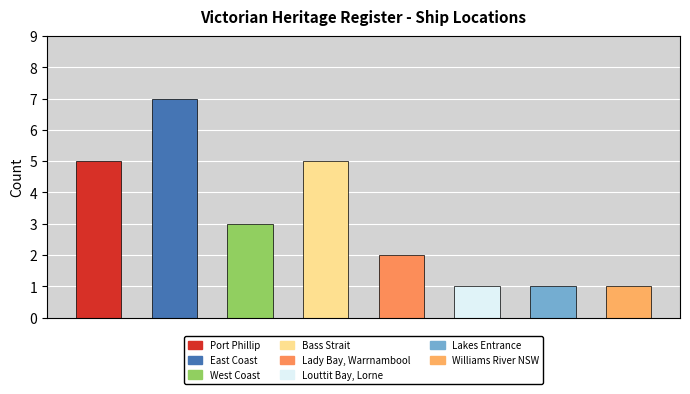

Rank the categories by value from highest to lowest.

East Coast, Port Phillip, Bass Strait, West Coast, Lady Bay, Warrnambool, Louttit Bay, Lorne, Lakes Entrance, Williams River NSW